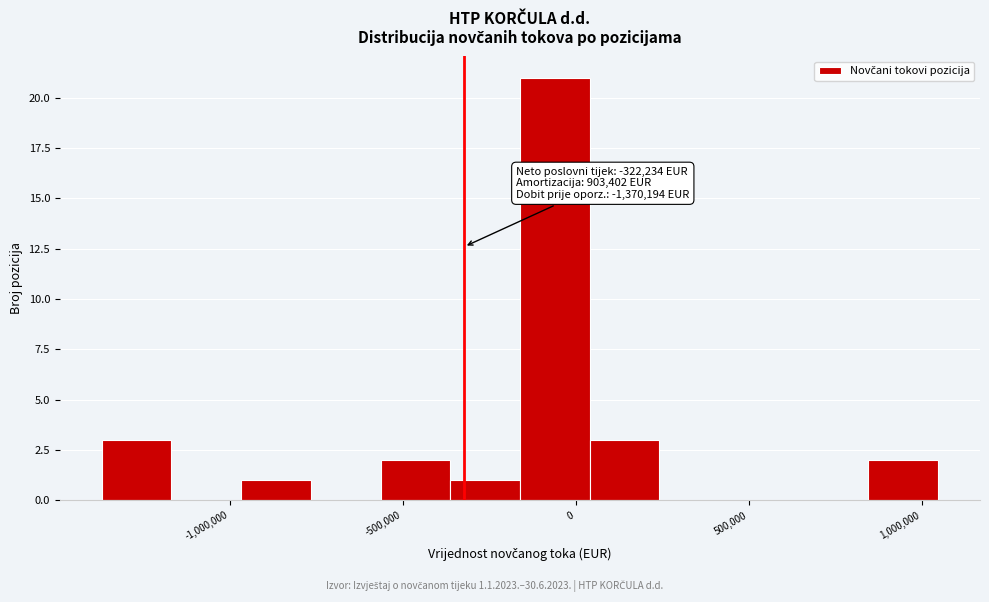

Which range on the x-axis has the tallest bar?

-150000 to 50000